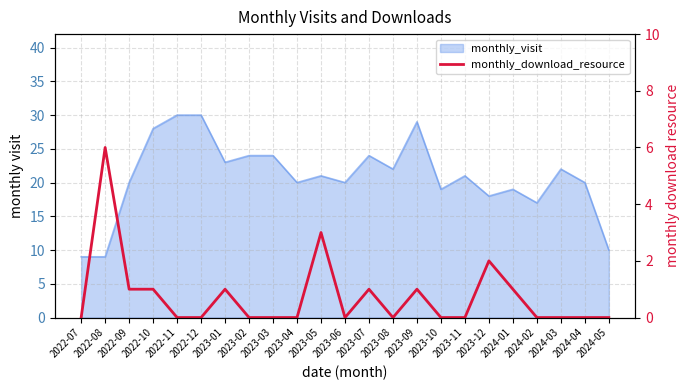

Does the chart have visible grid lines?

Yes